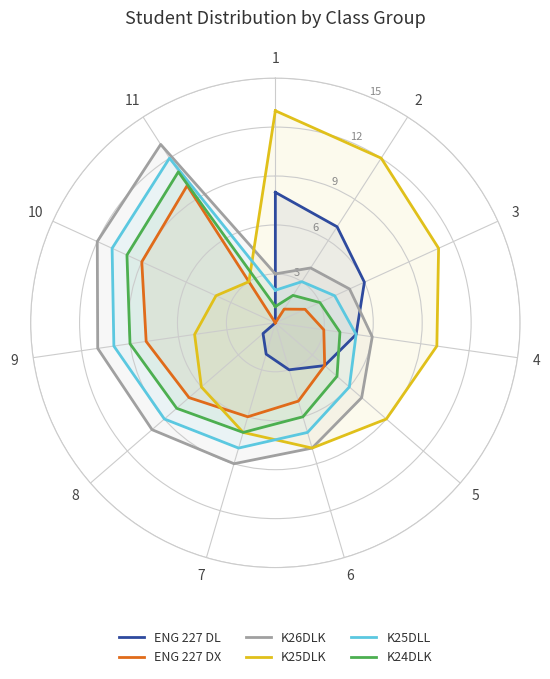

How many values in the K24DLK series are below 6?

6